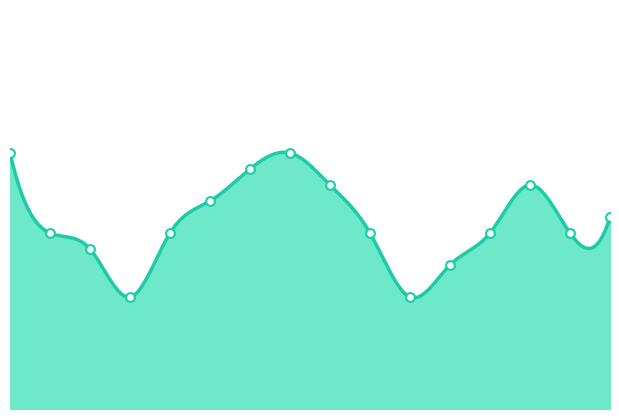

Approximately how many times larger is the value at 08:00 compared to 09:00?

1.0